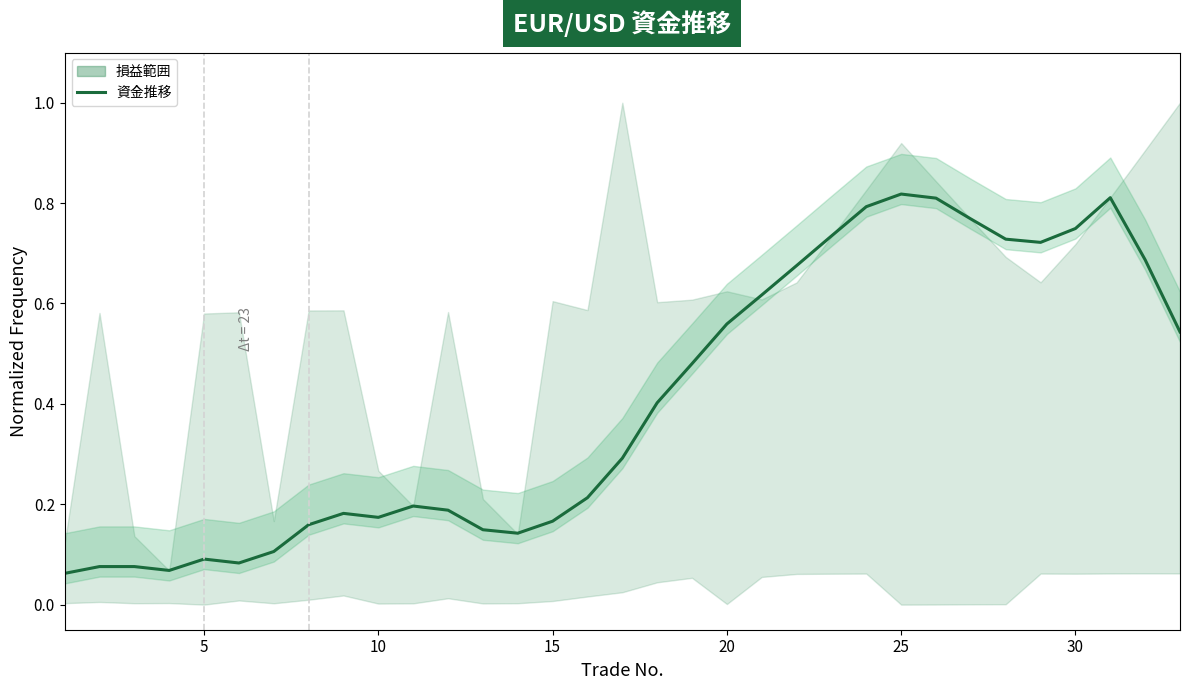

What is the sum of the values at 30 and 30?

0.9